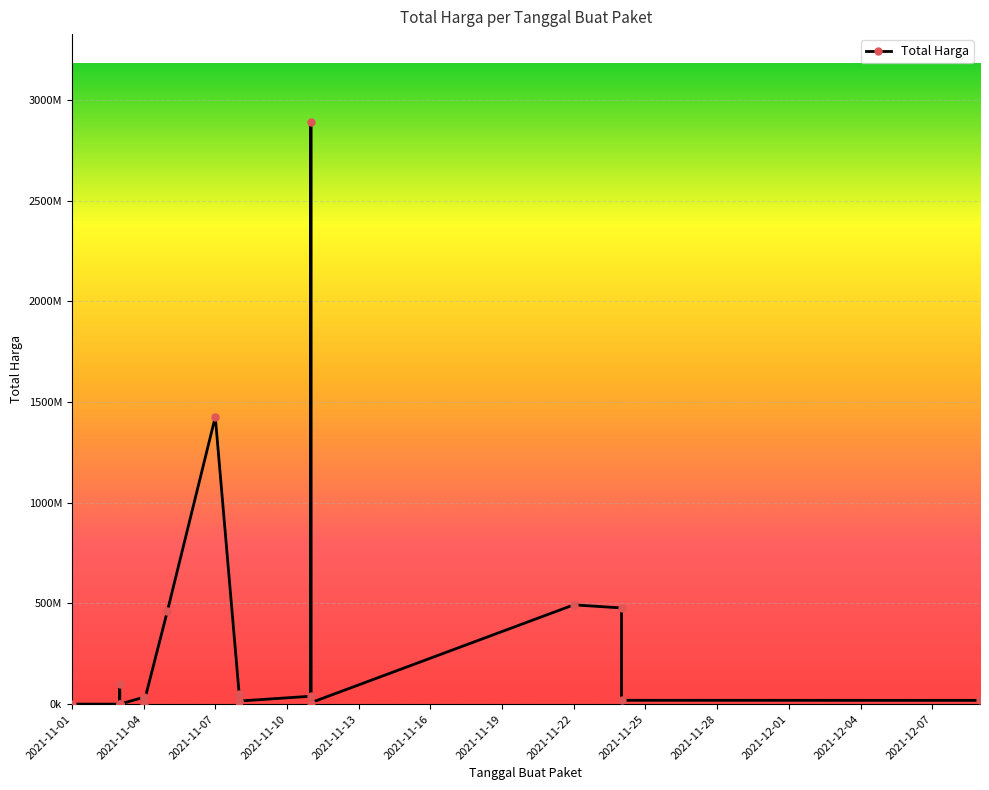

What is the difference between the second highest and minimum values?

1425789900